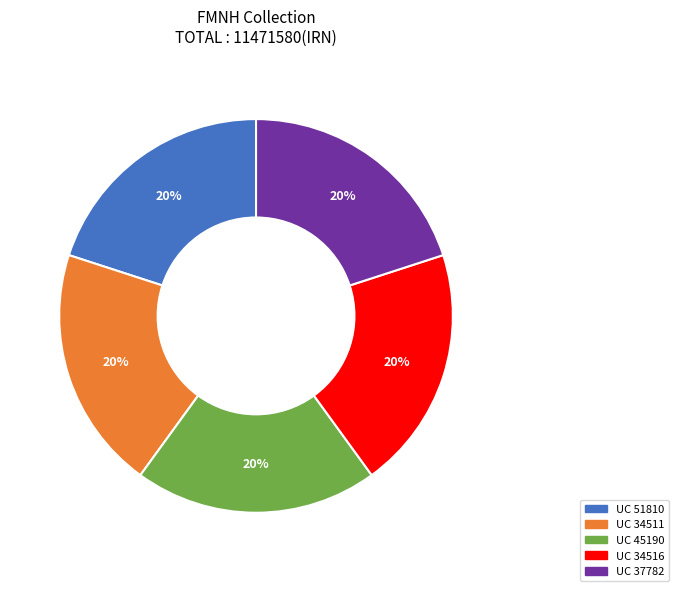

To the nearest percent, what is the combined percentage of UC 51810 and UC 34516?

40%